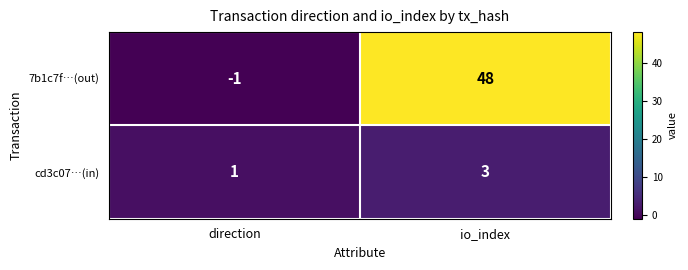

How many data points does each series have?

2